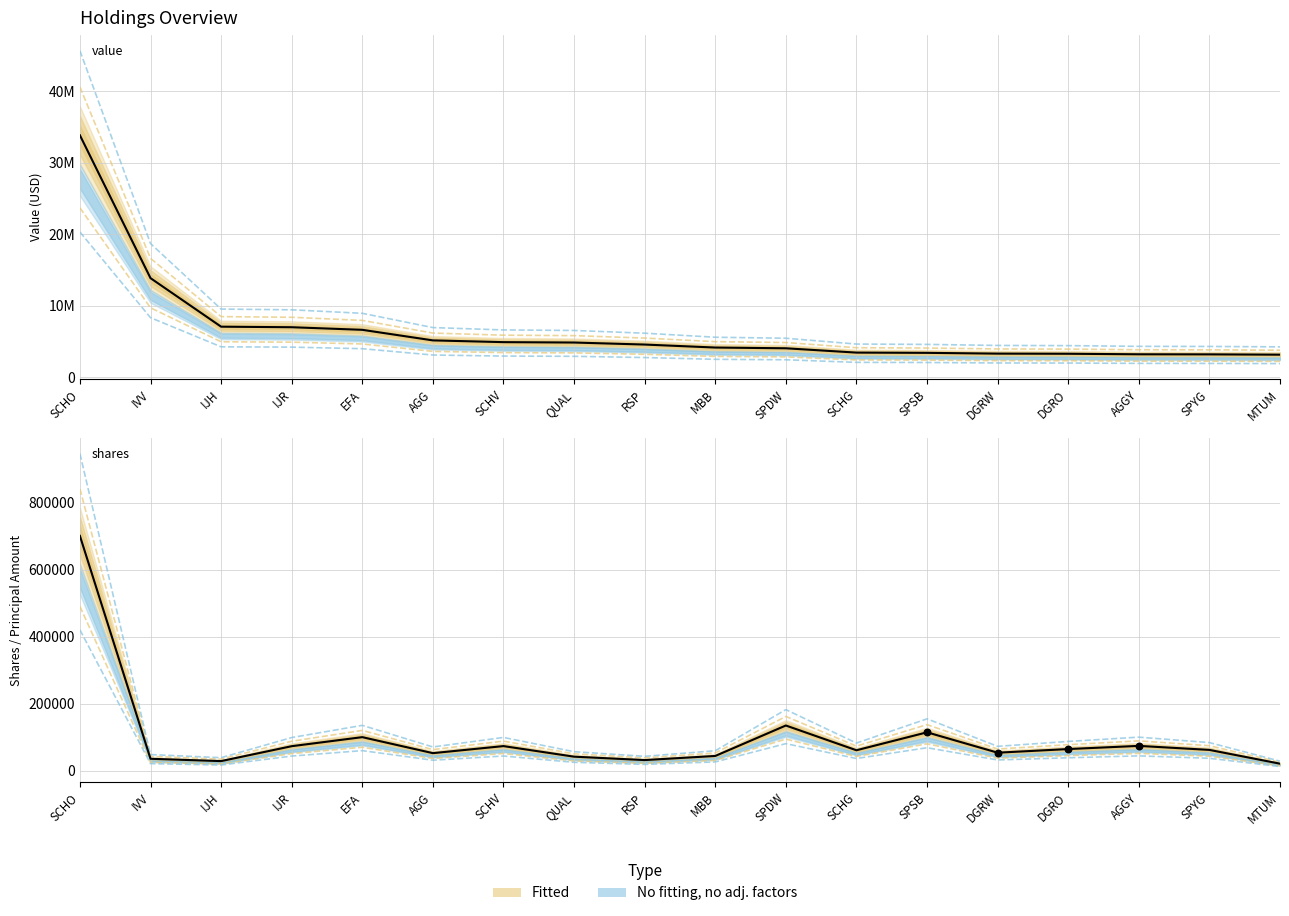

At which category is the sum across all series the highest?

SCHO